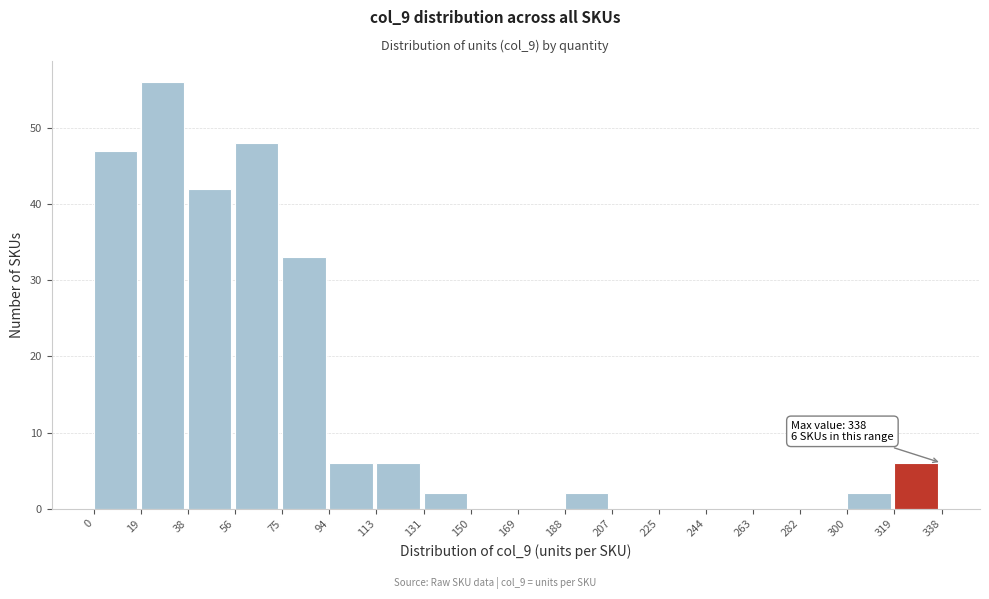

Which range on the x-axis has the tallest bar?

19 to 38